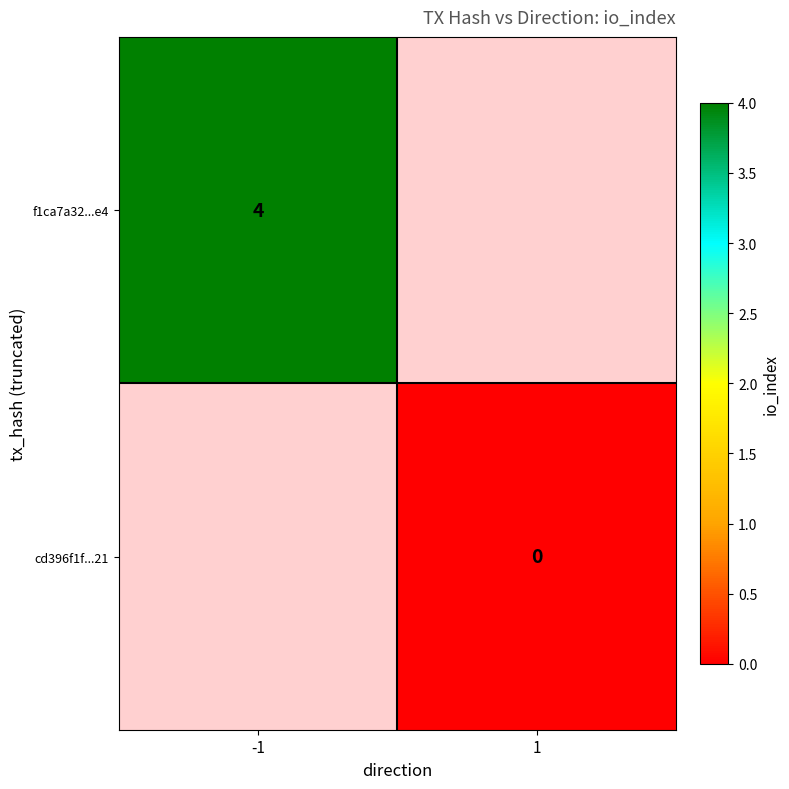

Is the value of f1ca7a32...e4 at -1 greater than the value of cd396f1f...21 at 1?

Yes